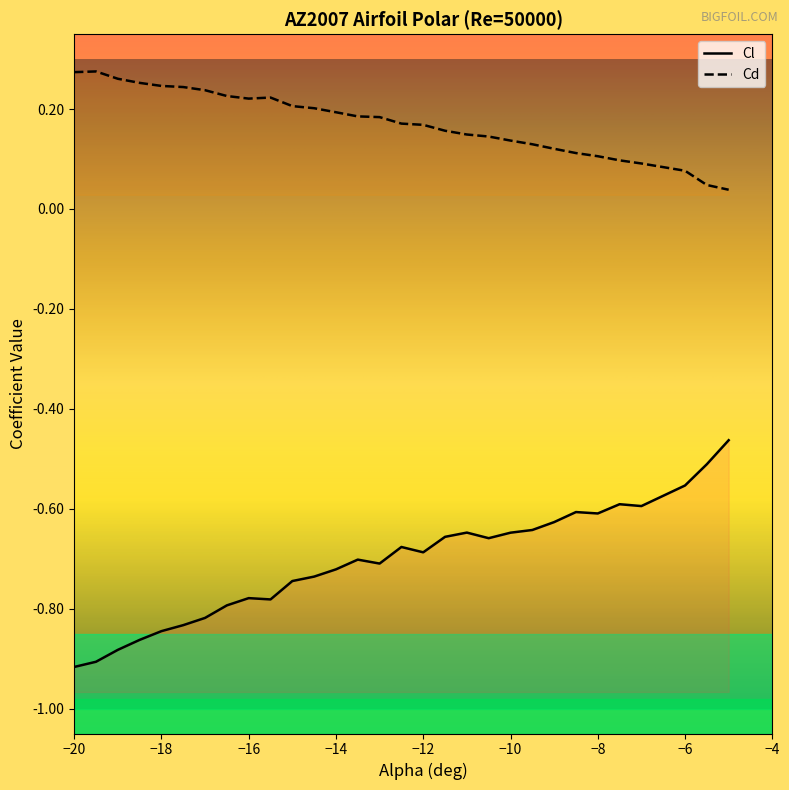

What is the greatest value displayed?

0.3